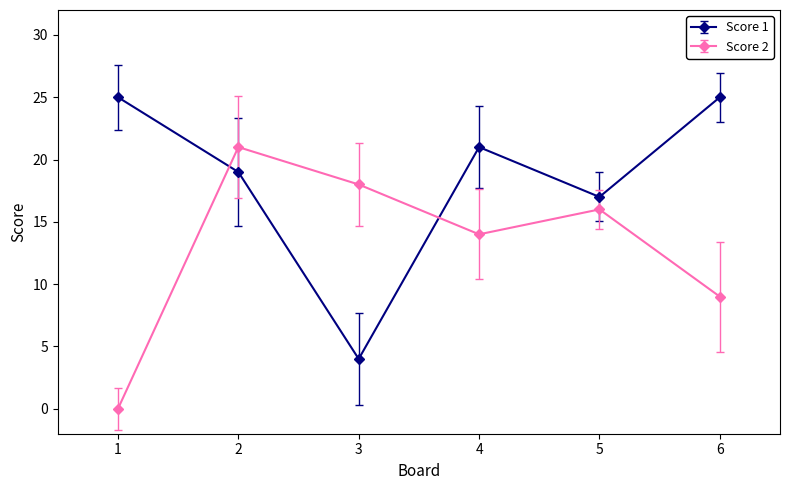

Is the value of Score 2 at 6 greater than the value of Score 1 at 6?

No